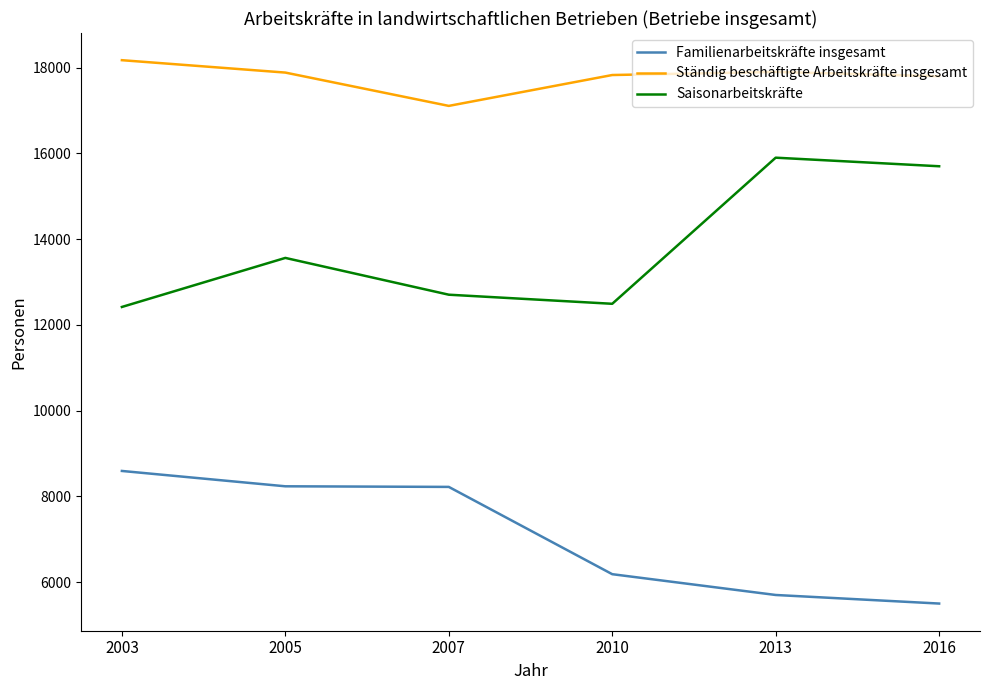

List the series in order of their peak value, lowest first.

Familienarbeitskräfte insgesamt, Saisonarbeitskräfte, Ständig beschäftigte Arbeitskräfte insgesamt